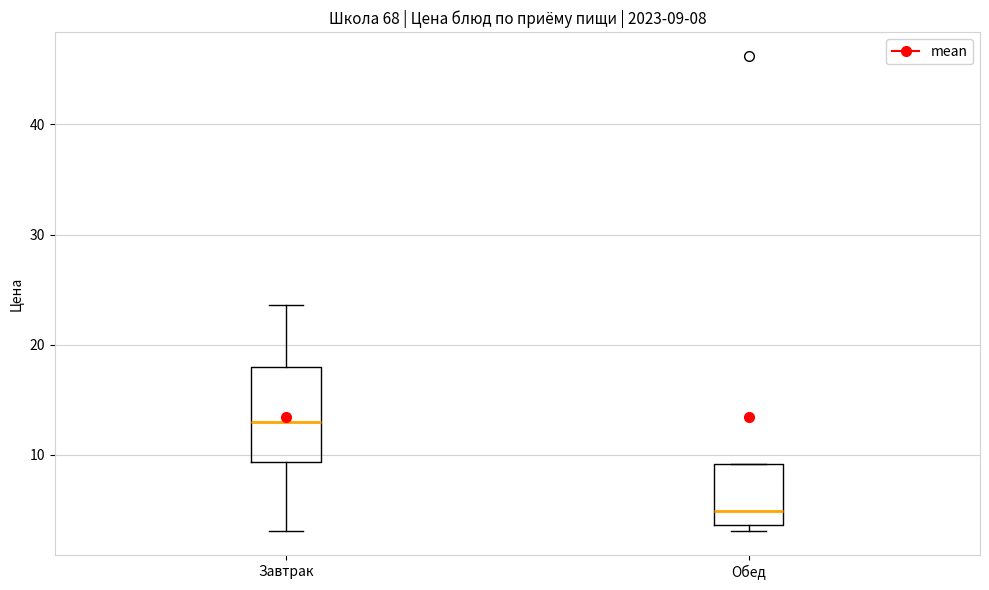

Which box is the tallest, from its lower edge to its upper edge?

Завтрак